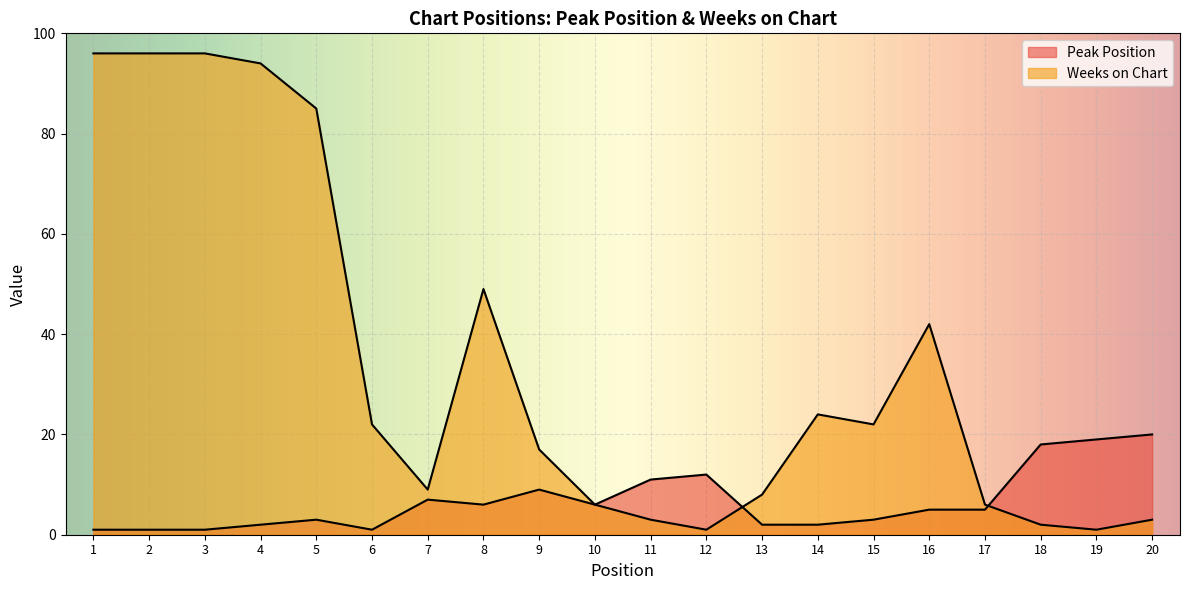

What is the lowest value of the Peak Position series?

1